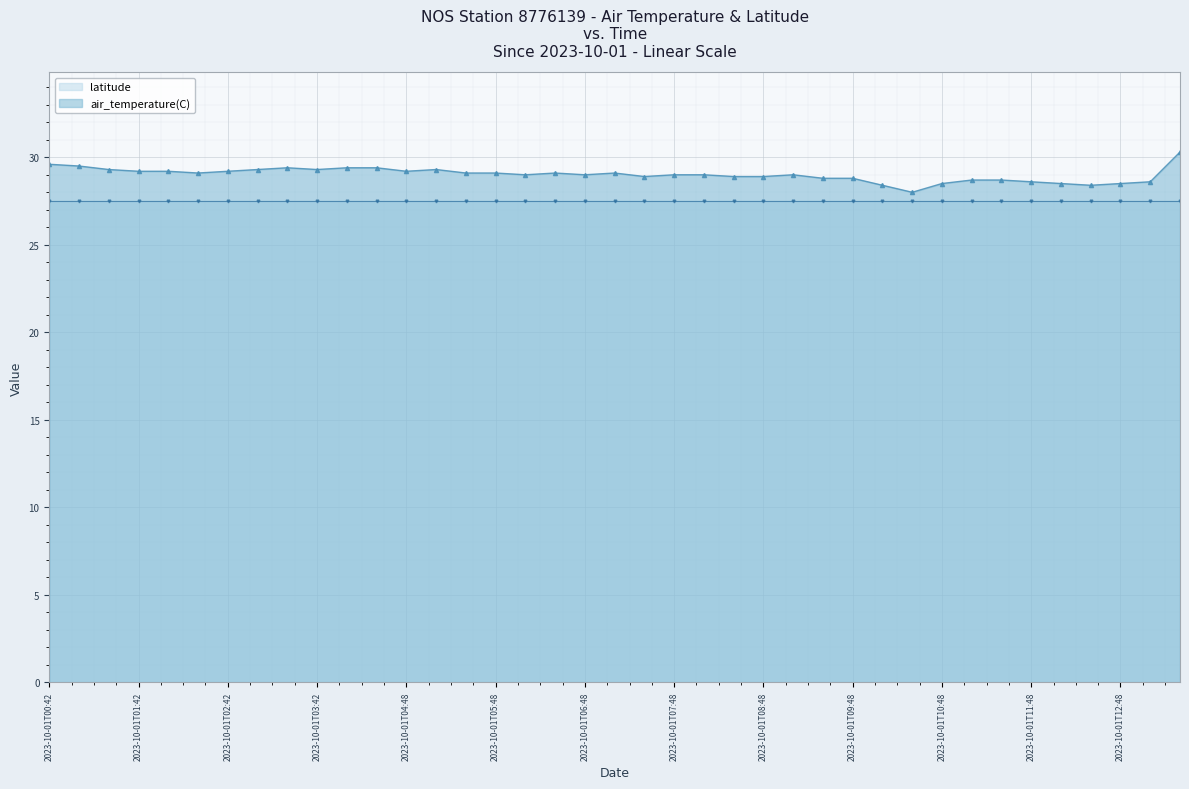

Reading left to right, transcribe all the data shown in this chart.

2023-10-01T00:42=29.6	2023-10-01T00:48=29.5	2023-10-01T00:54=29.3	2023-10-01T01:42=29.2	2023-10-01T01:48=29.2	2023-10-01T01:54=29.1	2023-10-01T02:42=29.2	2023-10-01T02:48=29.3	2023-10-01T02:54=29.4	2023-10-01T03:42=29.3	2023-10-01T03:48=29.4	2023-10-01T03:54=29.4	2023-10-01T04:48=29.2	2023-10-01T04:54=29.3	2023-10-01T05:42=29.1	2023-10-01T05:48=29.1	2023-10-01T05:54=29.0	2023-10-01T06:42=29.1	2023-10-01T06:48=29.0	2023-10-01T06:54=29.1	2023-10-01T07:42=28.9	2023-10-01T07:48=29.0	2023-10-01T07:54=29.0	2023-10-01T08:42=28.9	2023-10-01T08:48=28.9	2023-10-01T08:54=29.0	2023-10-01T09:42=28.8	2023-10-01T09:48=28.8	2023-10-01T09:54=28.4	2023-10-01T10:42=28.0	2023-10-01T10:48=28.5	2023-10-01T10:54=28.7	2023-10-01T11:42=28.7	2023-10-01T11:48=28.6	2023-10-01T11:54=28.5	2023-10-01T12:42=28.4	2023-10-01T12:48=28.5	2023-10-01T12:54=28.6	2023-10-01T15:42=30.3